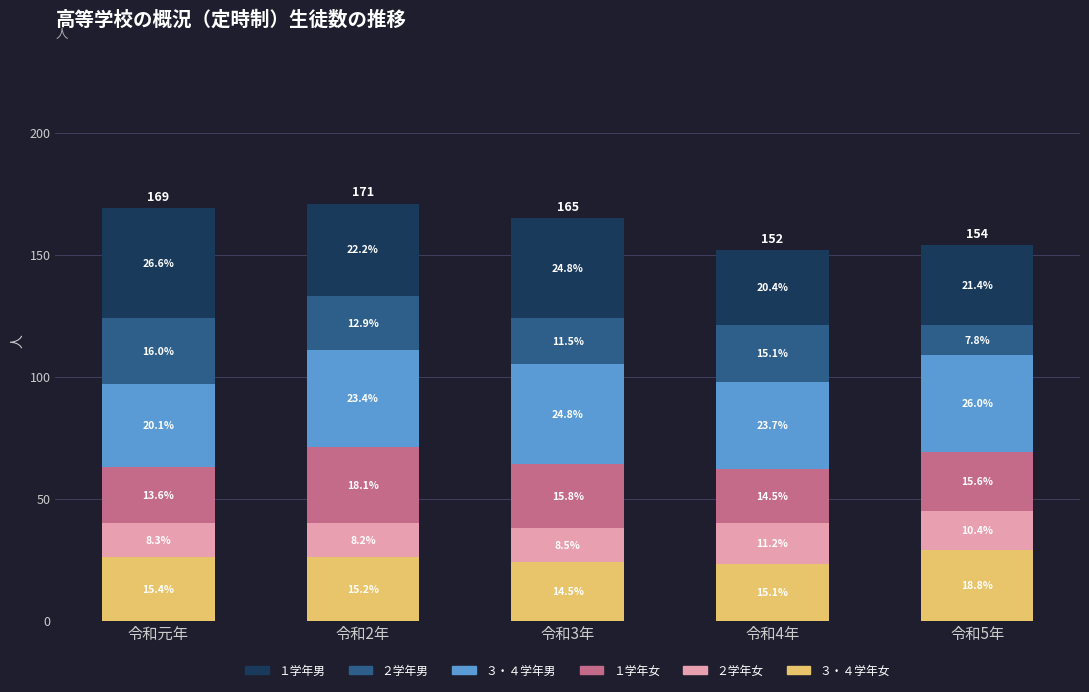

Does the chart contain stacked bars?

Yes